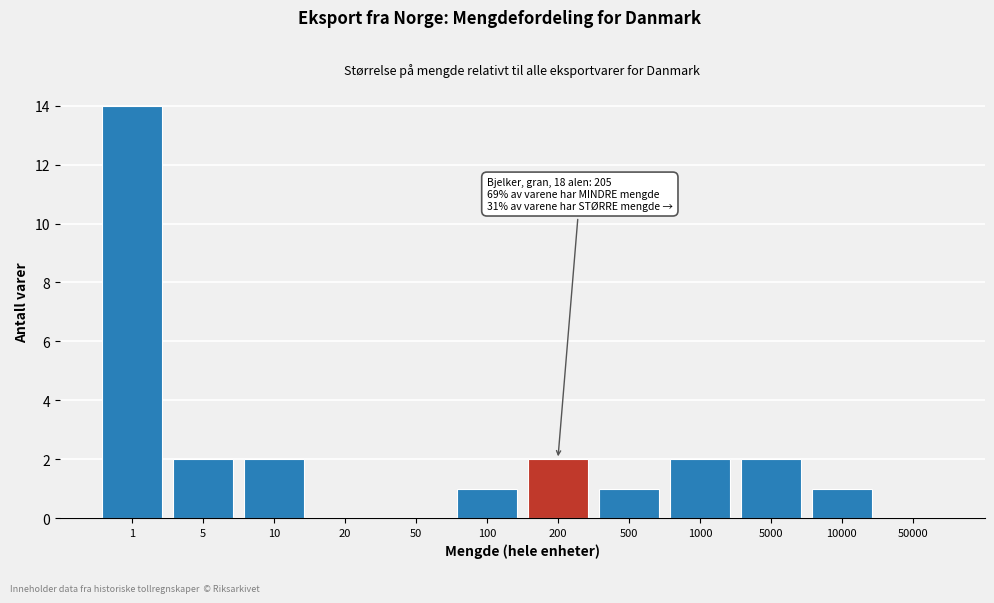

Reading right to left, what are all the values shown in this chart?

50000=0	10000=1	5000=2	1000=2	500=1	200=2	100=1	50=0	20=0	10=2	5=2	1=14